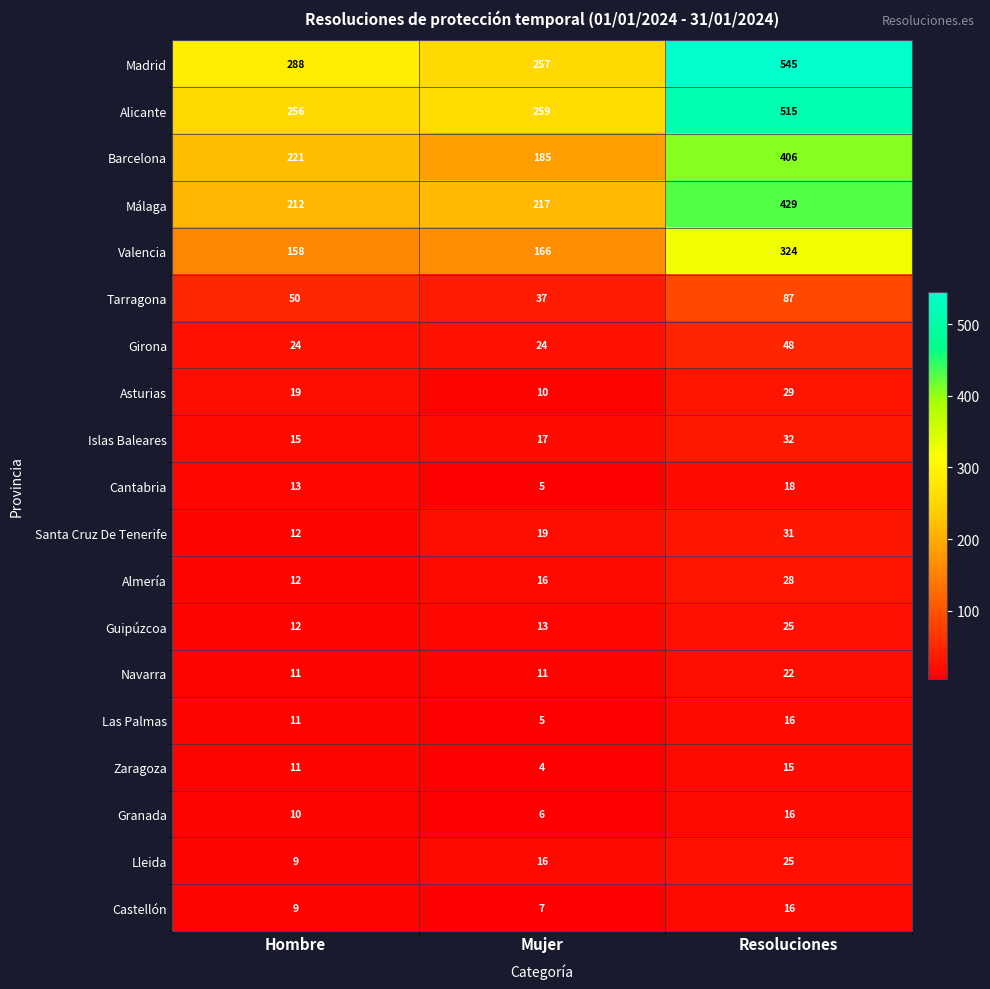

What value does the Barcelona series have at Hombre, to the nearest 50?

200